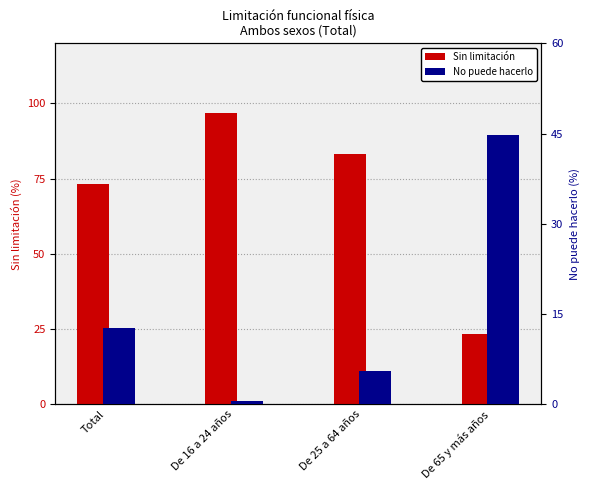

What is the label of the 1st bar from the left?

Total